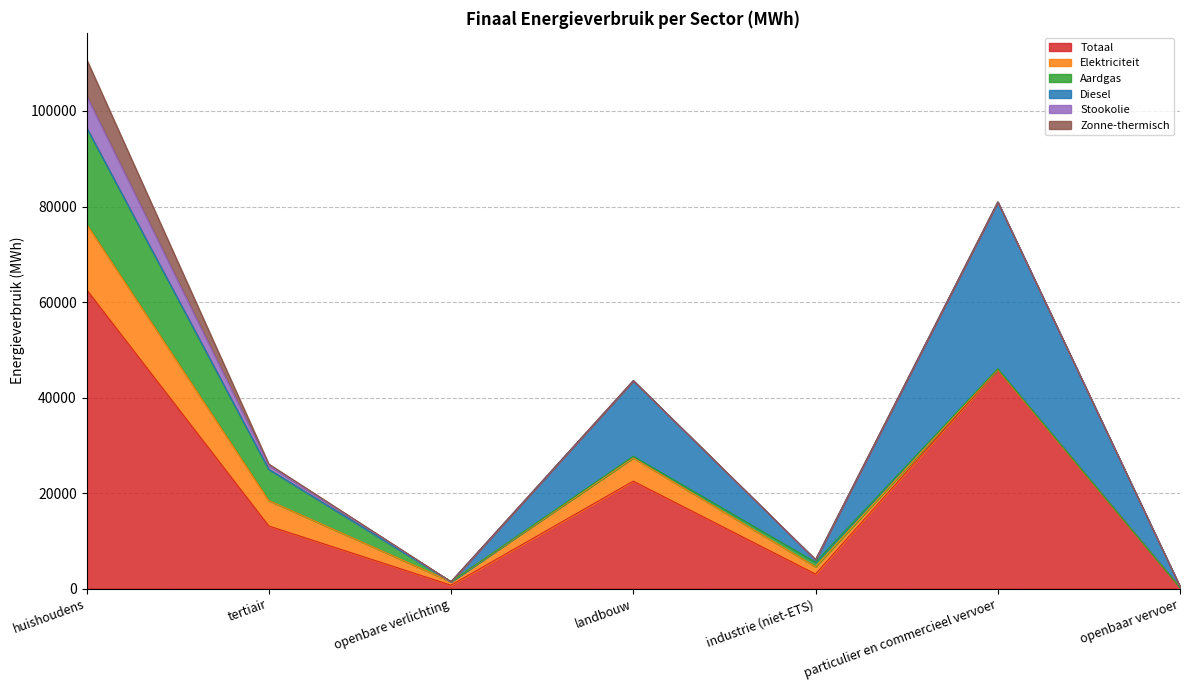

How many positive values does the Stookolie series have?

2